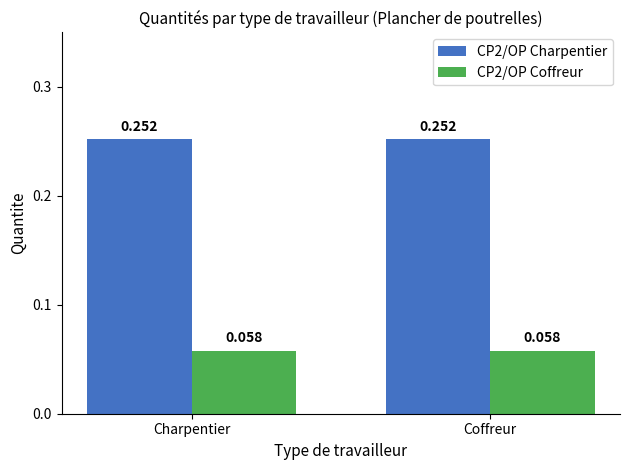

What is the label of the 1st bar from the left?

Charpentier